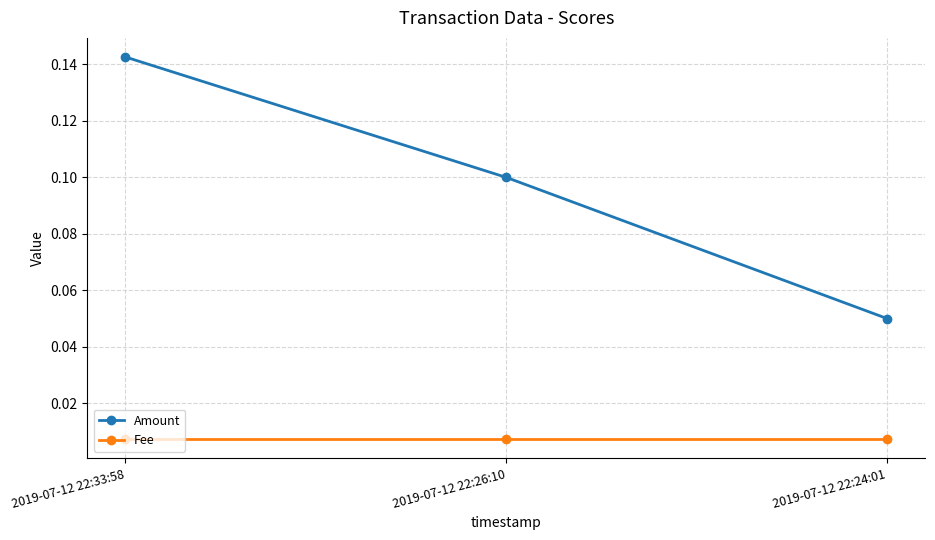

Which series has the largest range (max minus min)?

Amount